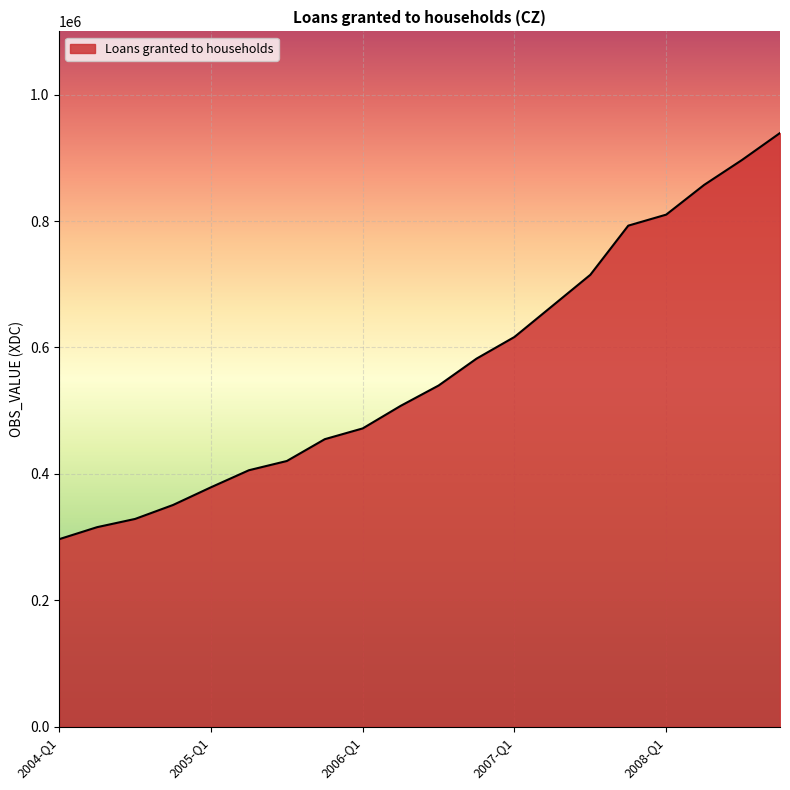

What is the maximum value shown in the chart?

939232